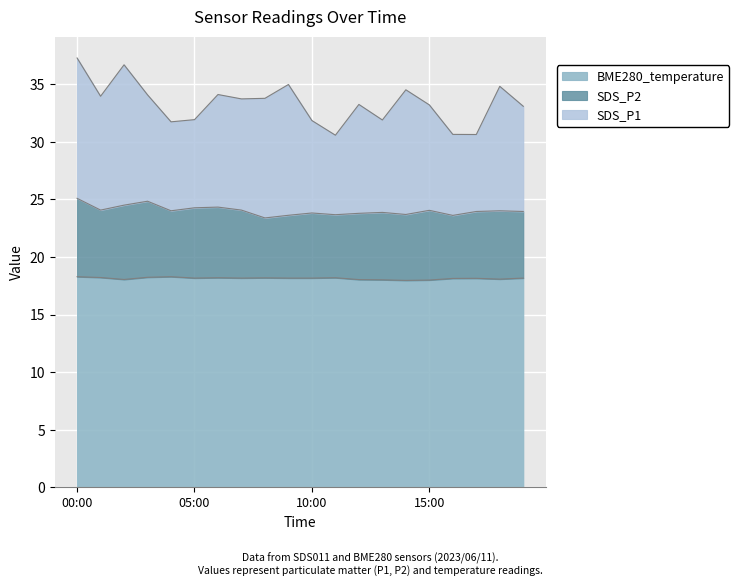

Which series has the largest range (max minus min)?

SDS_P1